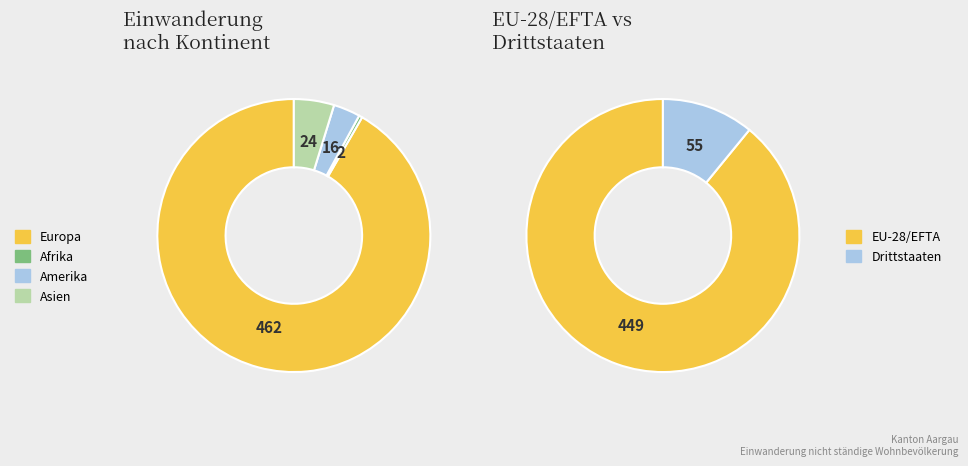

Between Europa and Ozeanien, which is larger?

Europa